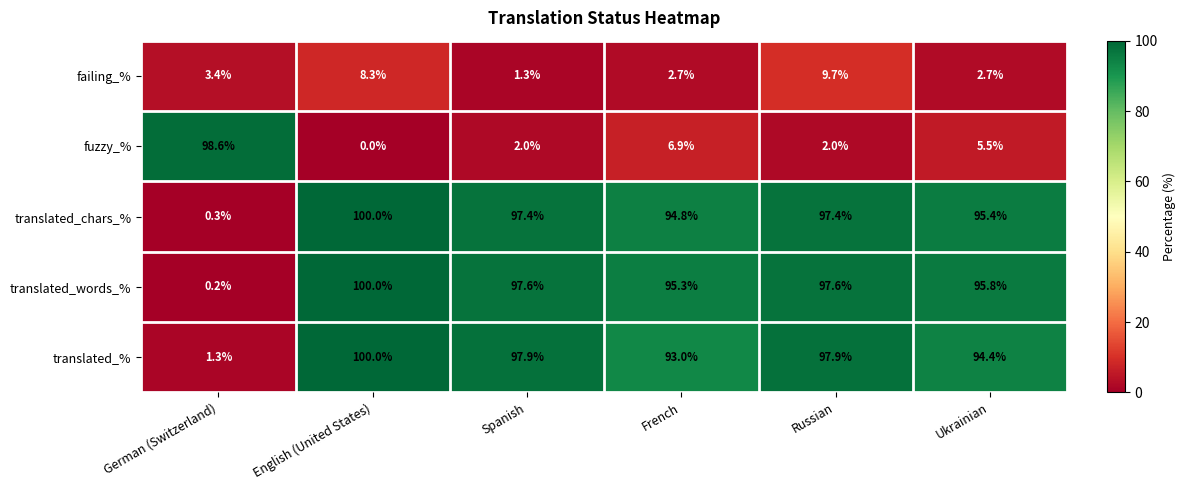

At which category is the sum across all series the highest?

English (United States)